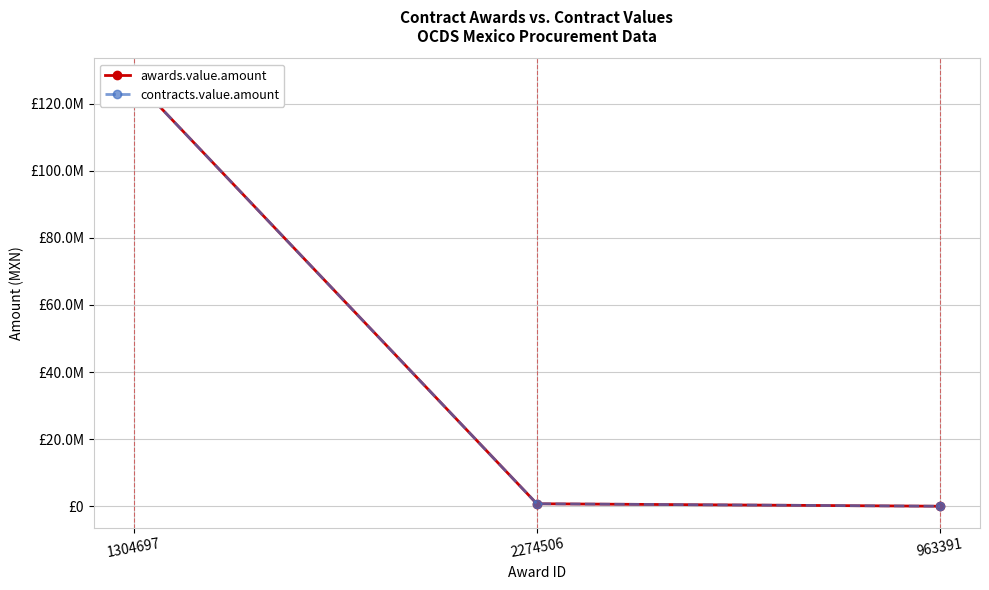

The value of awards.value.amount at 2274506 is 769700.0. True or false?

True